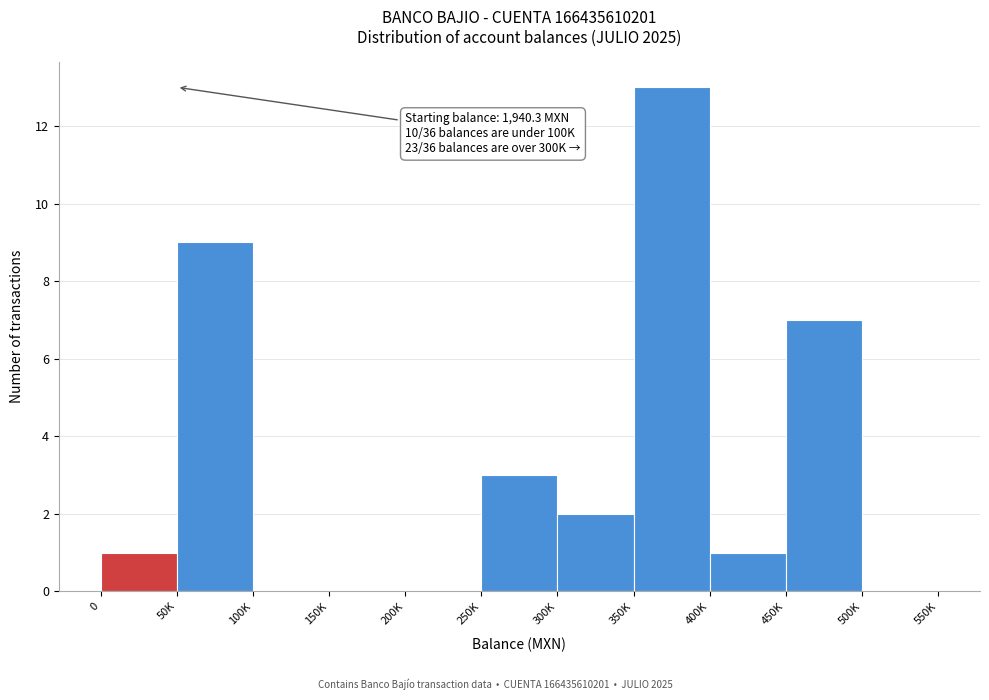

Reading left to right, list all the values displayed in this chart.

0=1	50K=9	100K=0	150K=0	200K=0	250K=3	300K=2	350K=13	400K=1	450K=7	500K=0